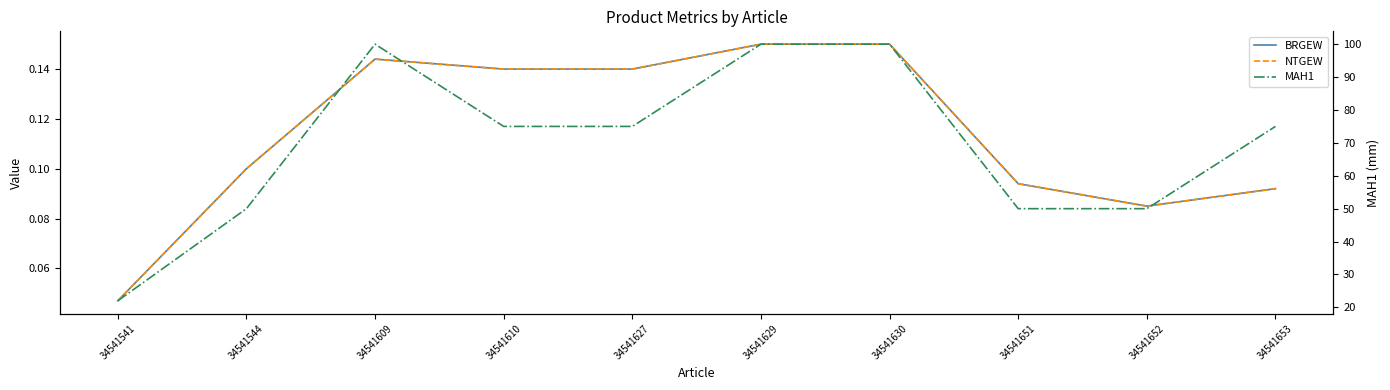

What is the difference between the maximum and minimum values in the NTGEW series?

0.1